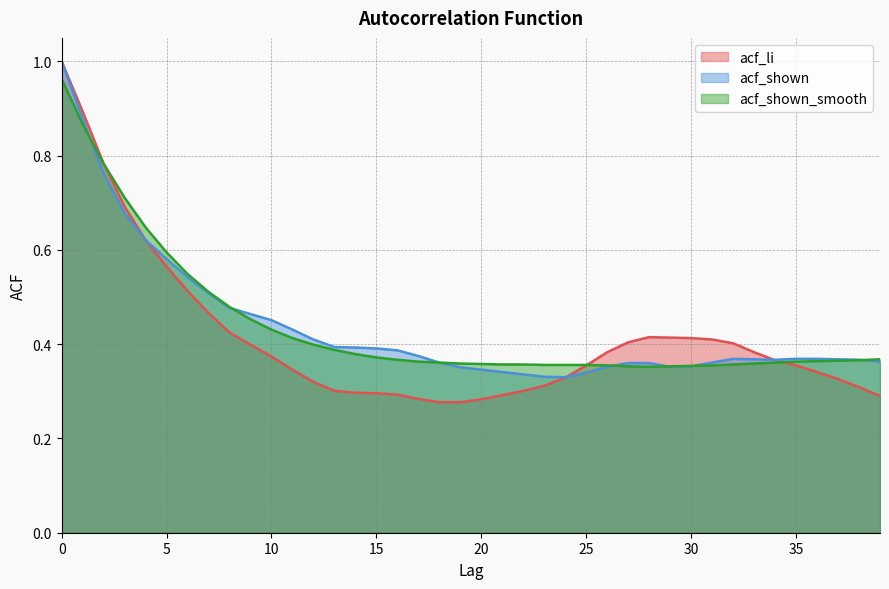

What is the maximum value shown in the chart?

1.0